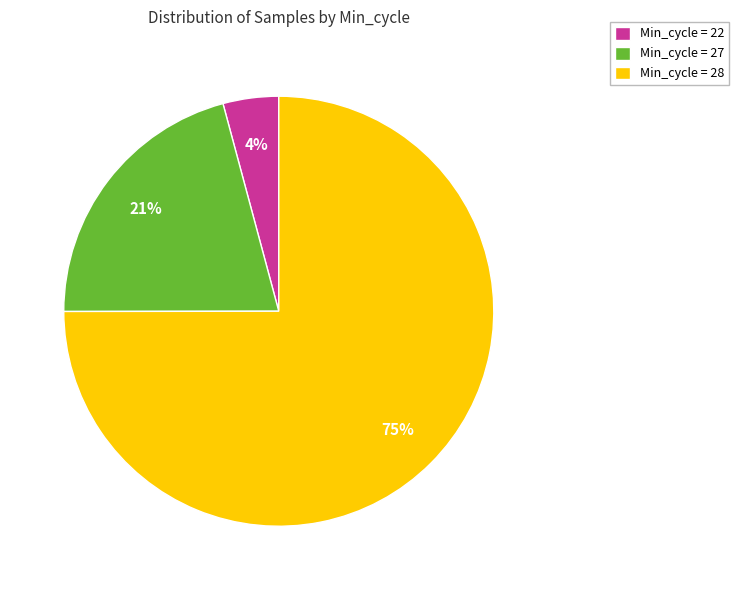

What percentage is the Min_cycle = 28 slice, to the nearest percent?

75%